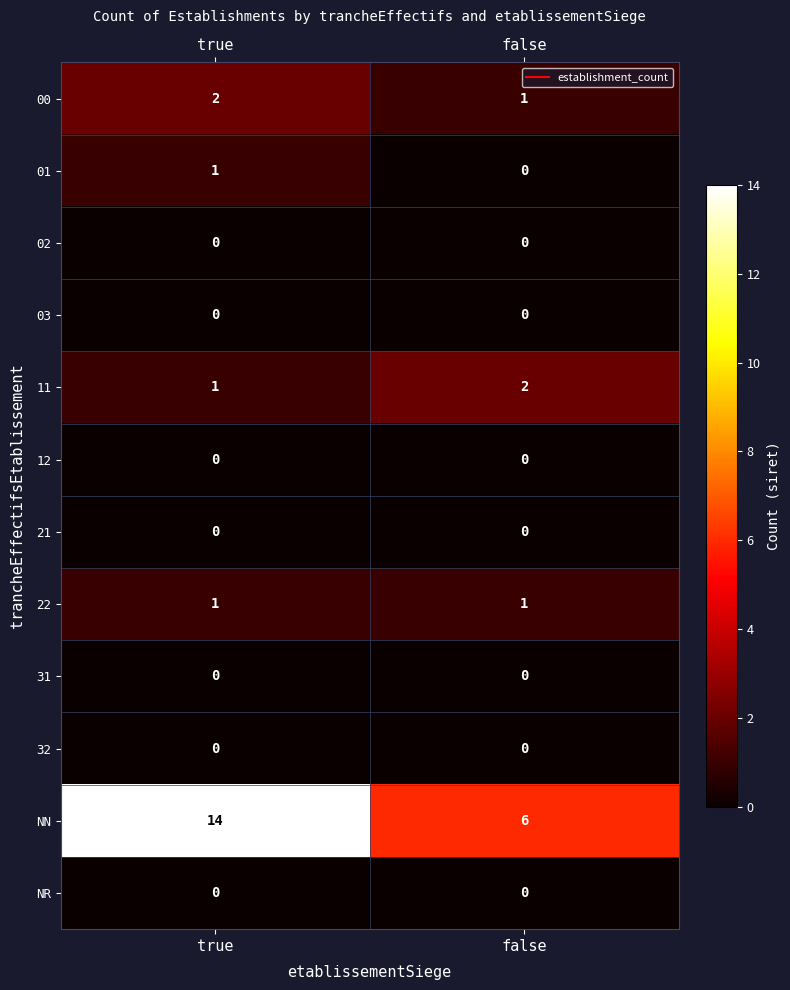

Reading left to right, list all the values displayed in this chart.

00: true=2	false=1
01: true=1	false=0
02: true=0	false=0
03: true=0	false=0
11: true=1	false=2
12: true=0	false=0
21: true=0	false=0
22: true=1	false=1
31: true=0	false=0
32: true=0	false=0
NN: true=14	false=6
NR: true=0	false=0